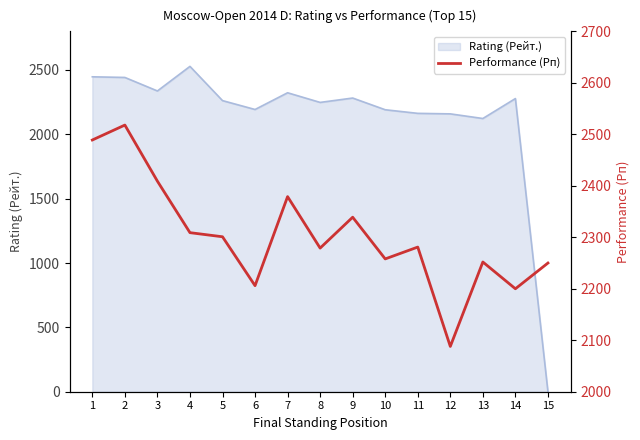

True or false: there are more than 0 points higher than both neighbors.

True